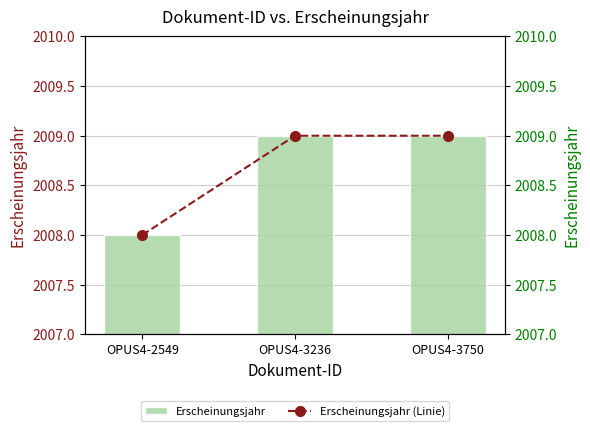

Which series changed the most between OPUS4-2549 and OPUS4-3750?

Erscheinungsjahr